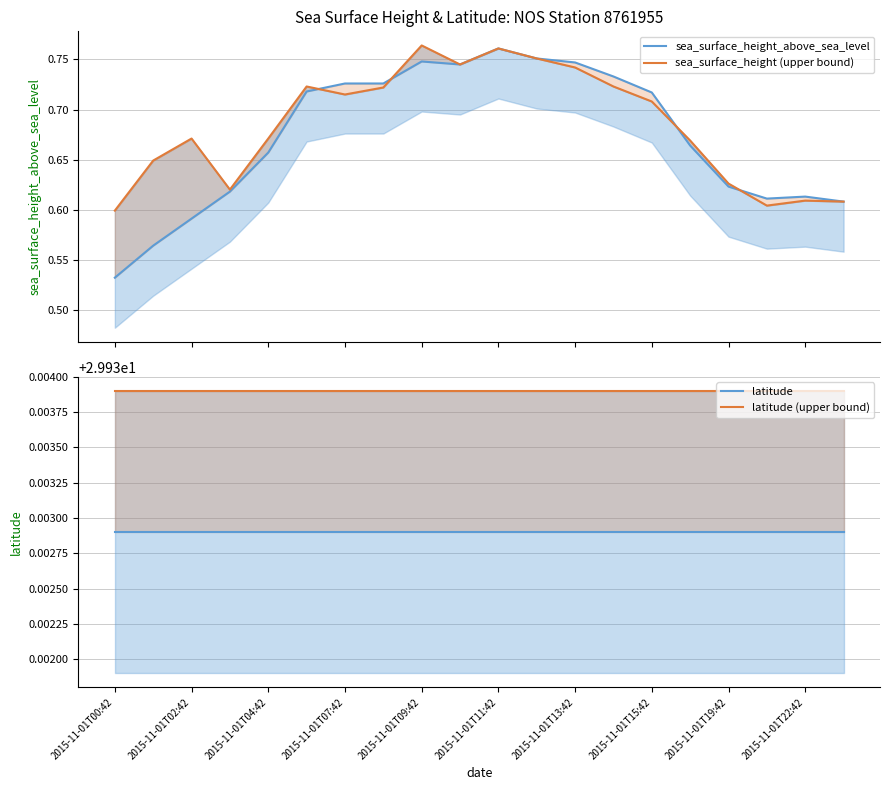

Which has a higher value, 2015-11-01T04:42 or 11?

11